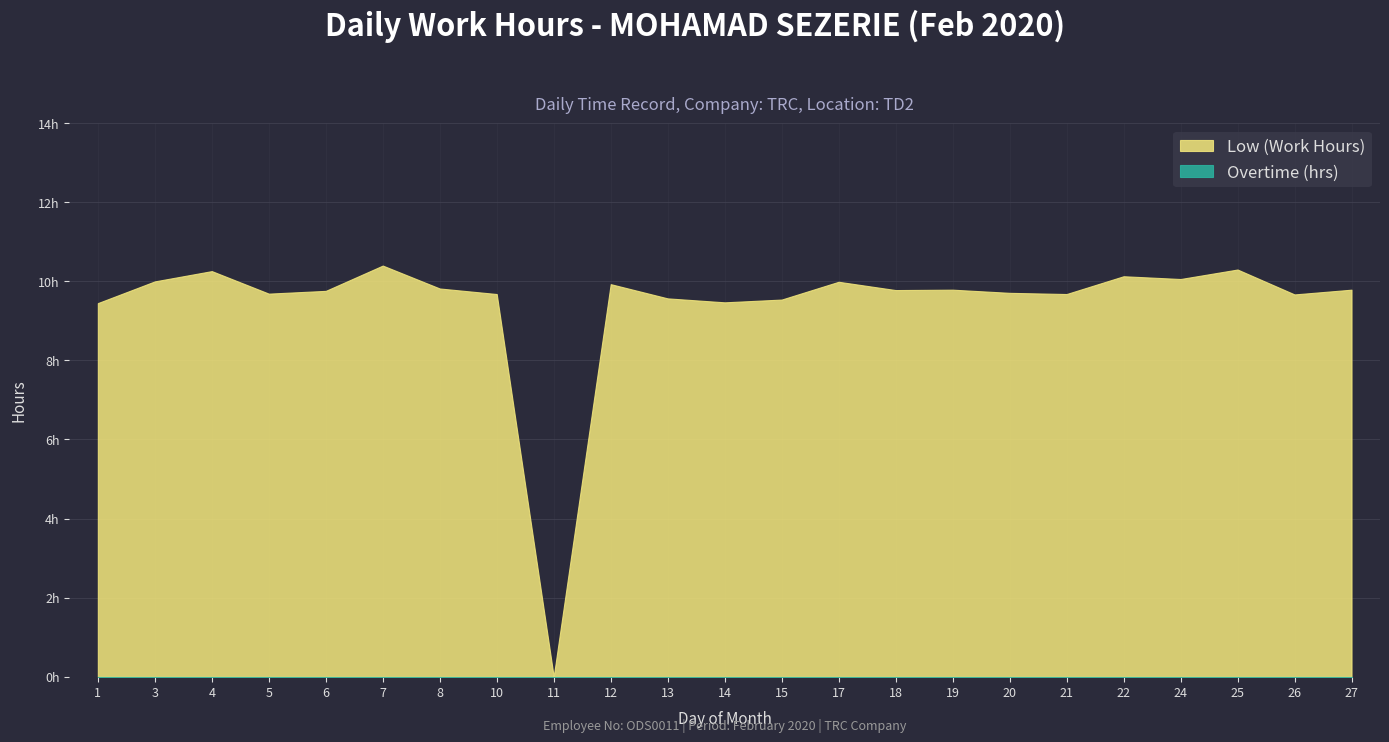

What are all the series names shown in the legend?

Low (Work Hours), Overtime (hrs)